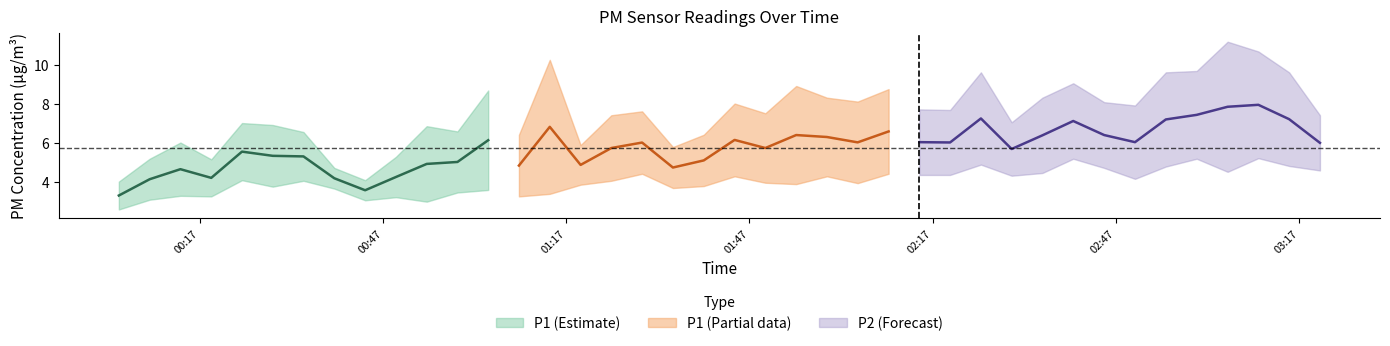

The value of P1 at 17 is 3.8. True or false?

False